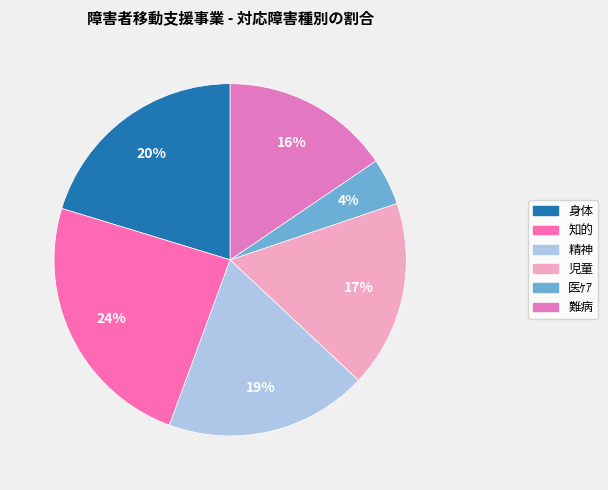

Do 難病 and 精神 together represent more than half of the pie?

No